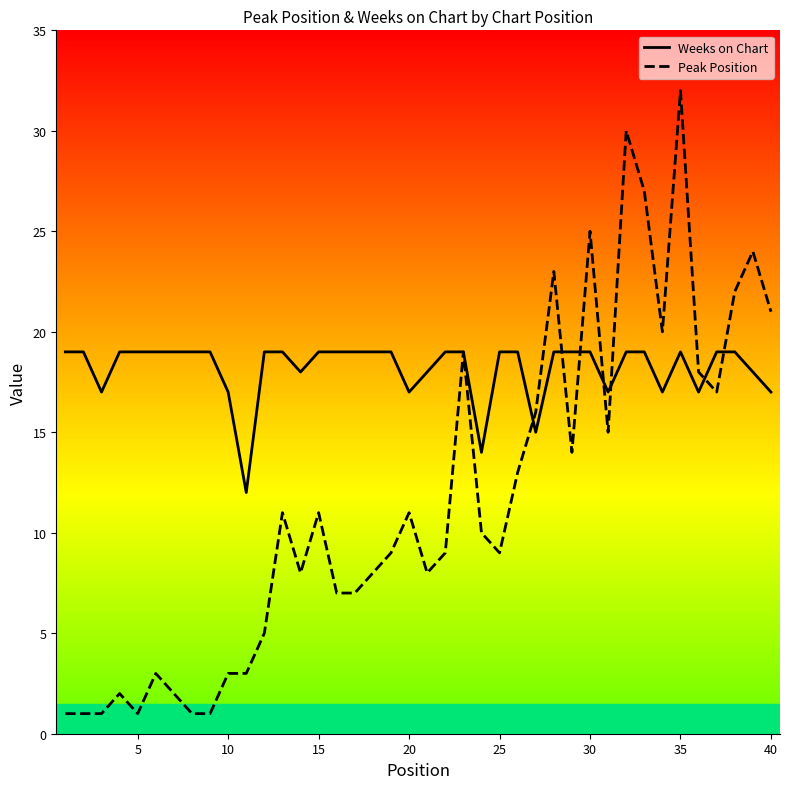

True or false: Weeks on Chart has more than 1 interior local peaks.

False